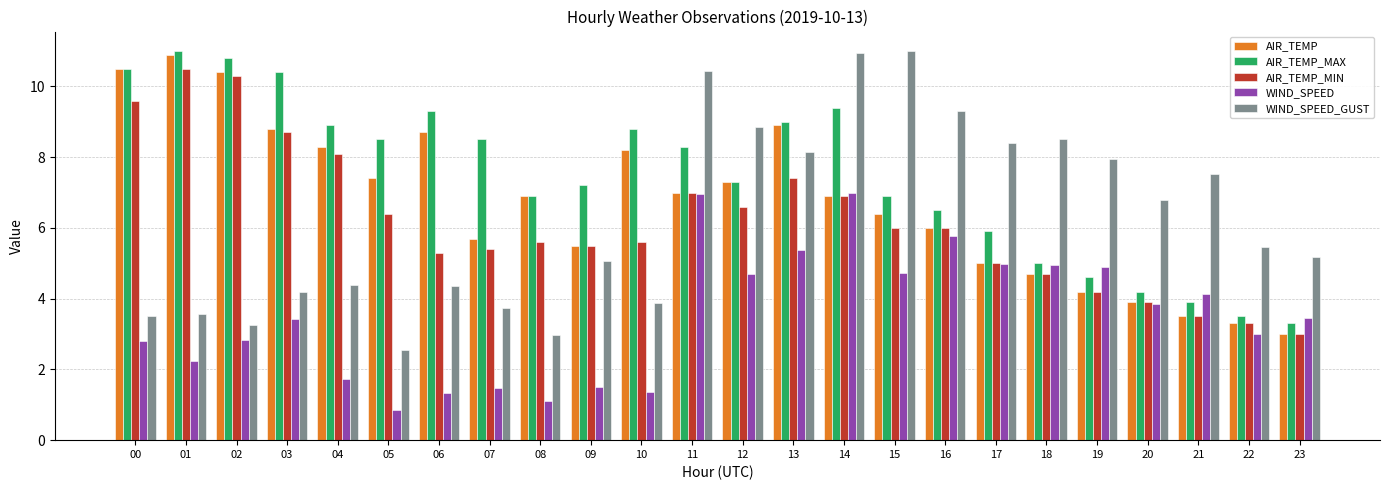

What is the sum of all WIND_SPEED values?

84.4